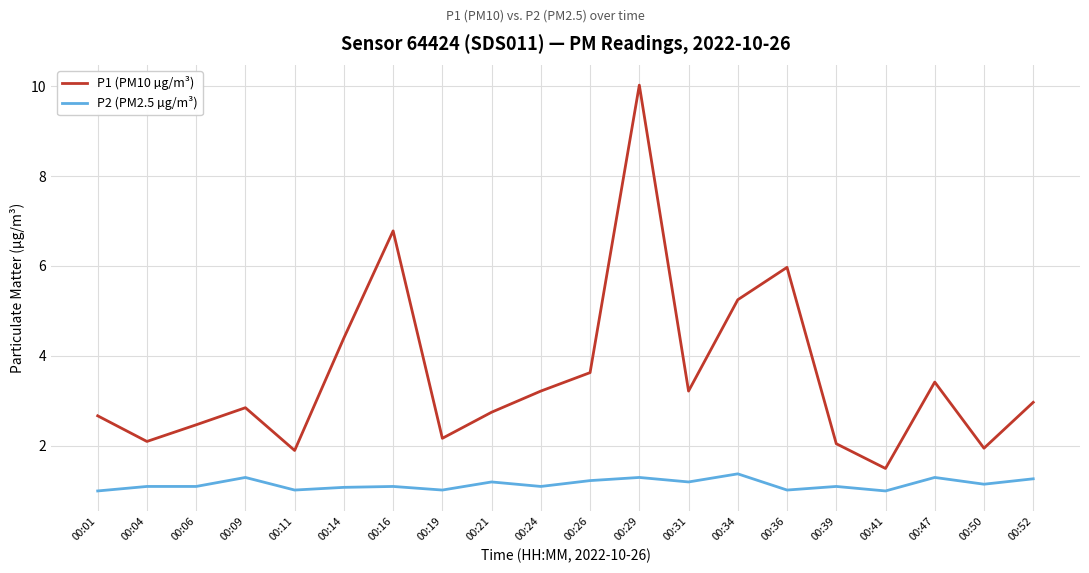

Is it true that P2 (PM2.5 µg/m³) equals 1.0 at 00:41?

True